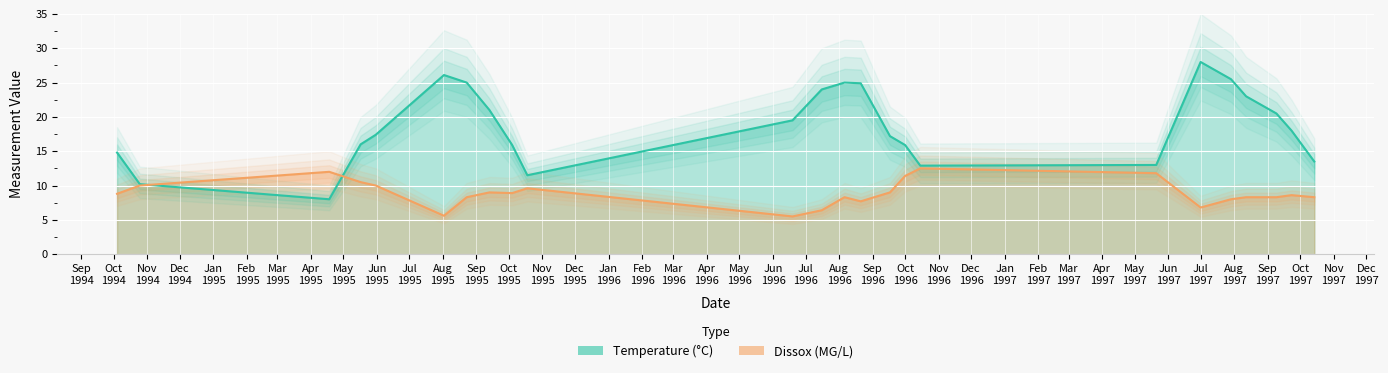

What is the label of the 16th point from the right?

10/04/1995